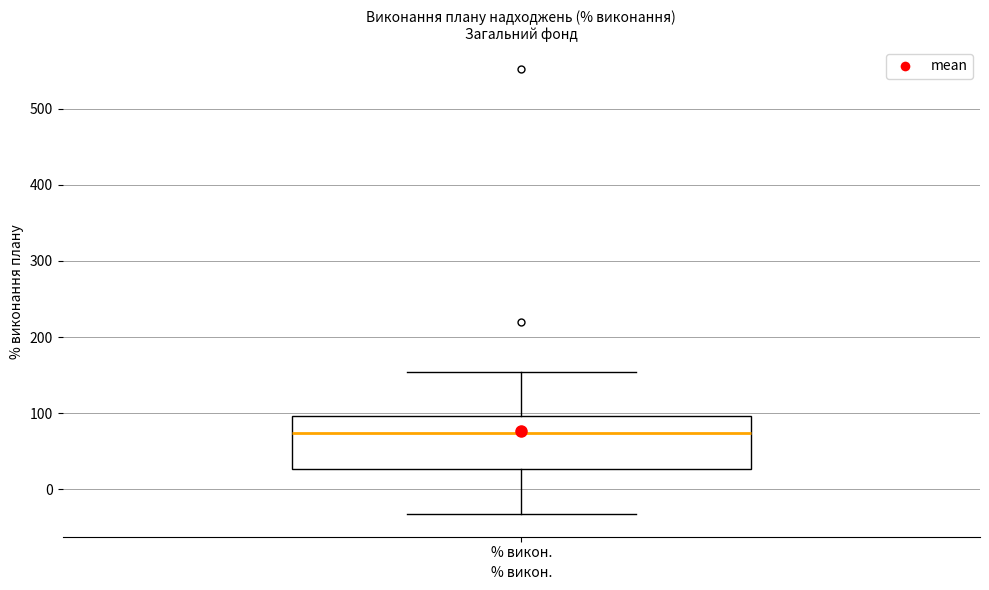

Where is the lower edge of the box for % викон. on the y-axis? The values are not printed on the chart, so give them approximately, as read against the axis.

30